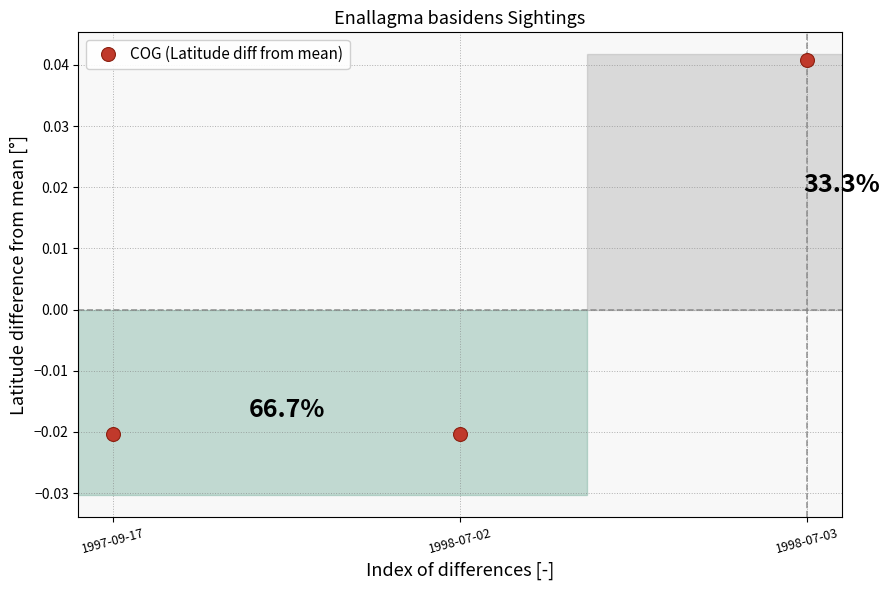

What position from the right is 1998-07-03?

1